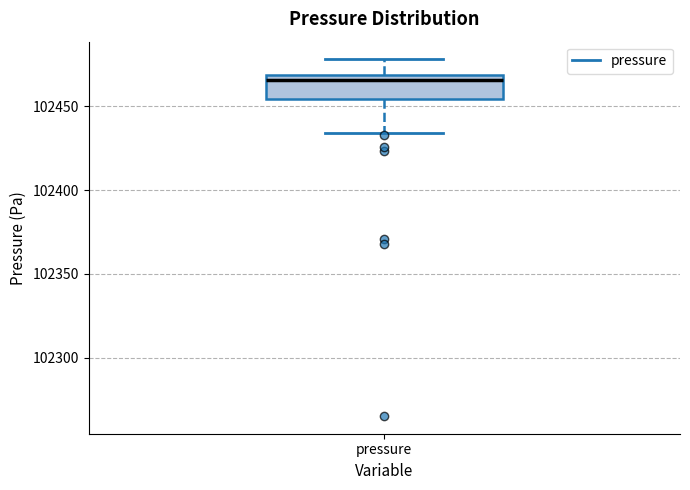

Transcribe this box plot: give where the median line is, the range the box spans, and where the two whiskers end, as read against the y-axis. The values are not printed on the chart, so give them approximately, as read against the axis.

median 102465, box 102455 to 102470, whiskers 102435 to 102480